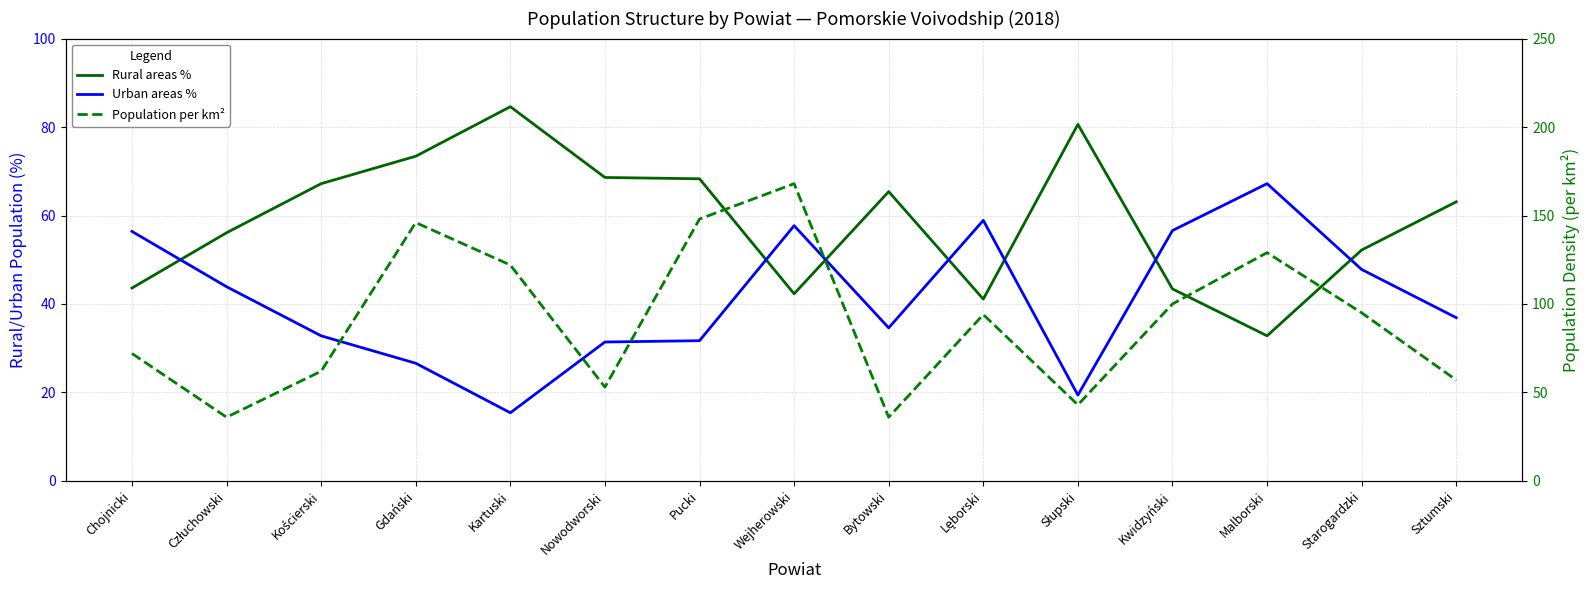

Between Nowodworski and Malborski, which series saw the biggest shift?

Population per km²